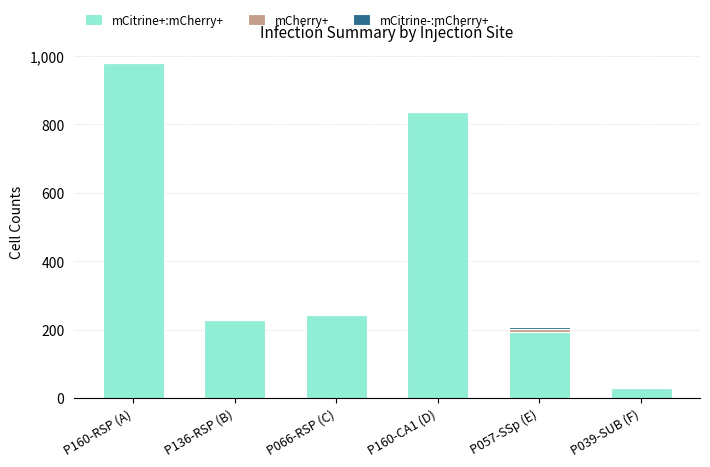

What is the total value across all series at P039-SUB (F)?

30